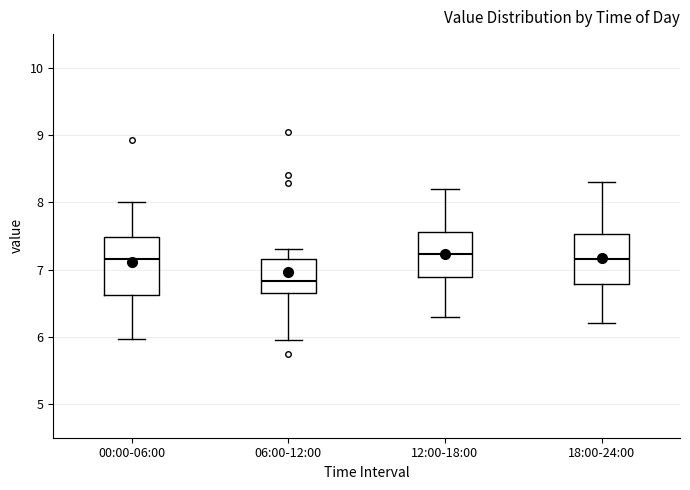

Reading left to right, transcribe this box plot: for each box, give where its median line is, the range the box spans, and where its two whiskers end, as read against the y-axis. The values are not printed on the chart, so give them approximately, as read against the axis.

00:00-06:00: median 7.2, box 6.6 to 7.5, whiskers 6.0 to 8.0
06:00-12:00: median 6.8, box 6.7 to 7.2, whiskers 6.0 to 7.3
12:00-18:00: median 7.2, box 6.9 to 7.6, whiskers 6.3 to 8.2
18:00-24:00: median 7.2, box 6.8 to 7.5, whiskers 6.2 to 8.3